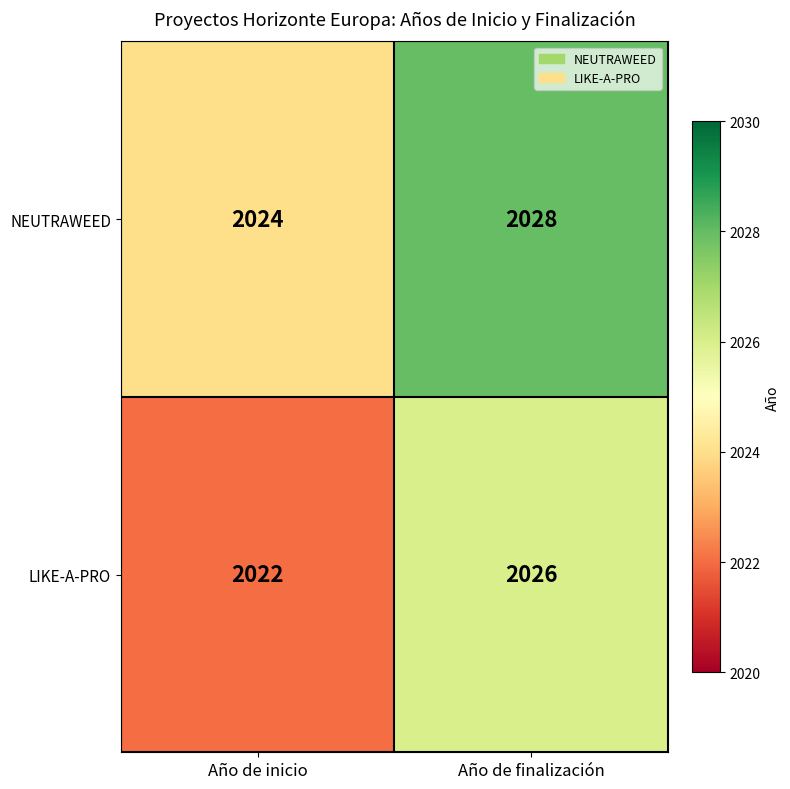

How many series are shown in this chart?

2